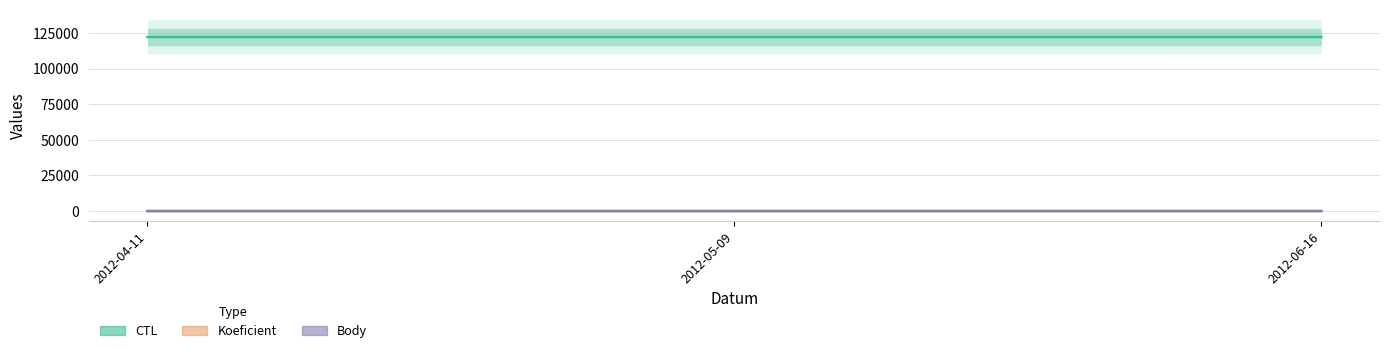

What is the difference between the CTL values at 2012-06-16 and 2012-04-11?

19.0